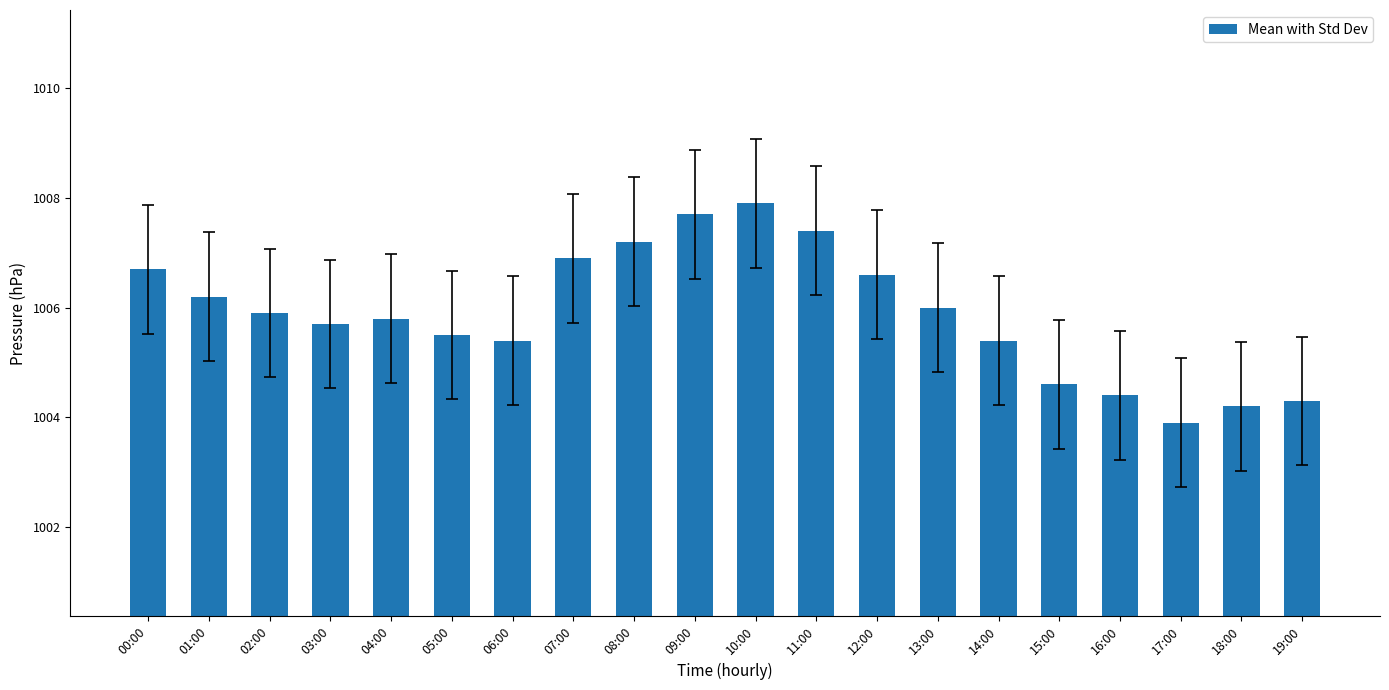

Reading left to right, list all the values displayed in this chart.

1006.7	1006.2	1005.9	1005.7	1005.8	1005.5	1005.4	1006.9	1007.2	1007.7	1007.9	1007.4	1006.6	1006.0	1005.4	1004.6	1004.4	1003.9	1004.2	1004.3